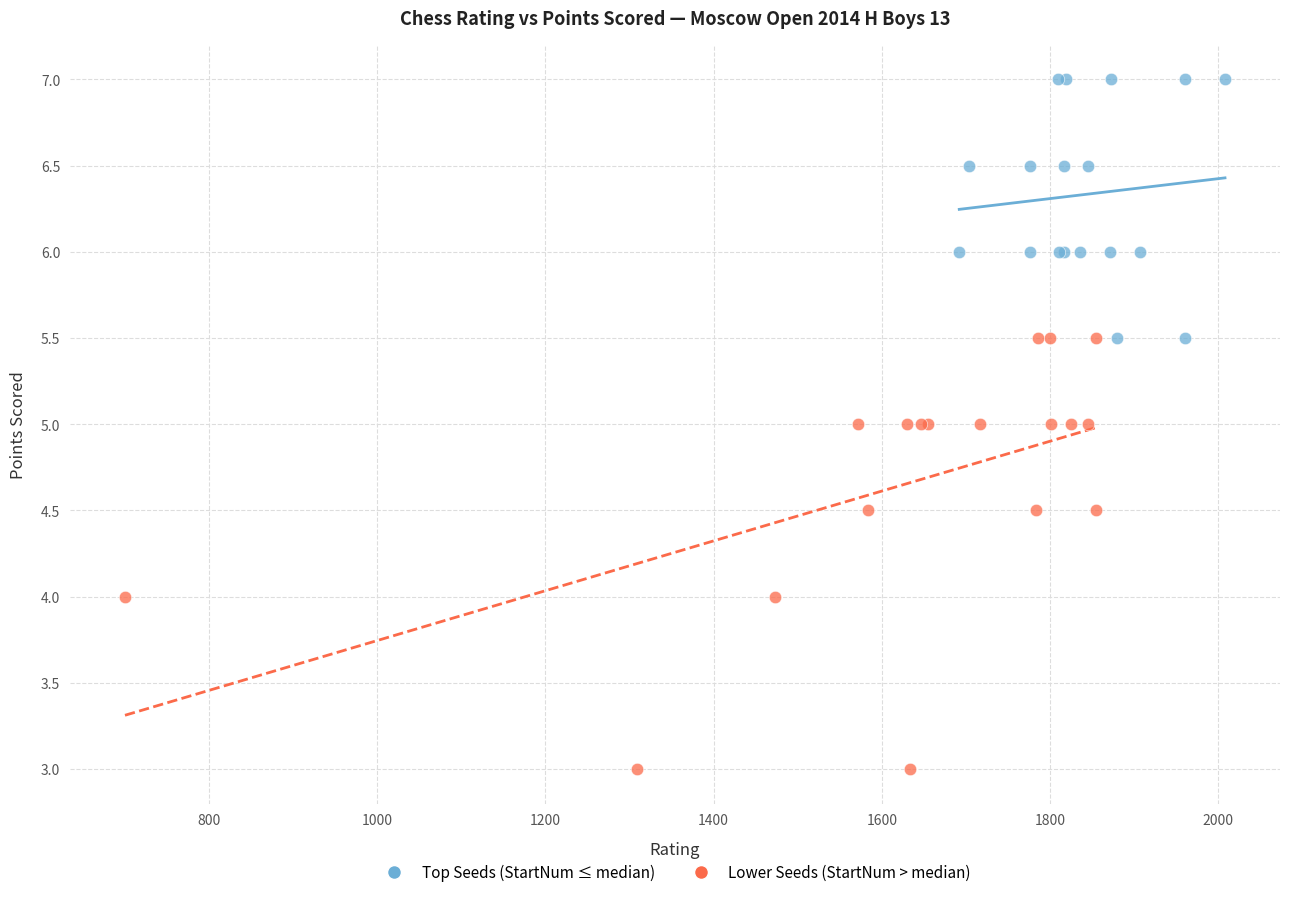

Which series reaches the minimum Y coordinate?

Lower Seeds (StartNum > median)